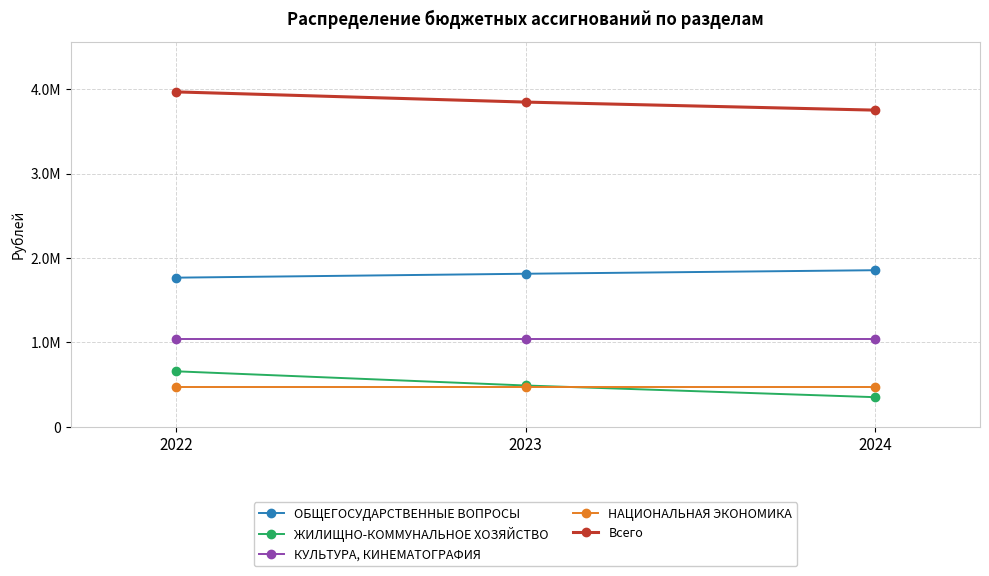

What is the sum of the Всего values at 2022 and 2023?

7817173